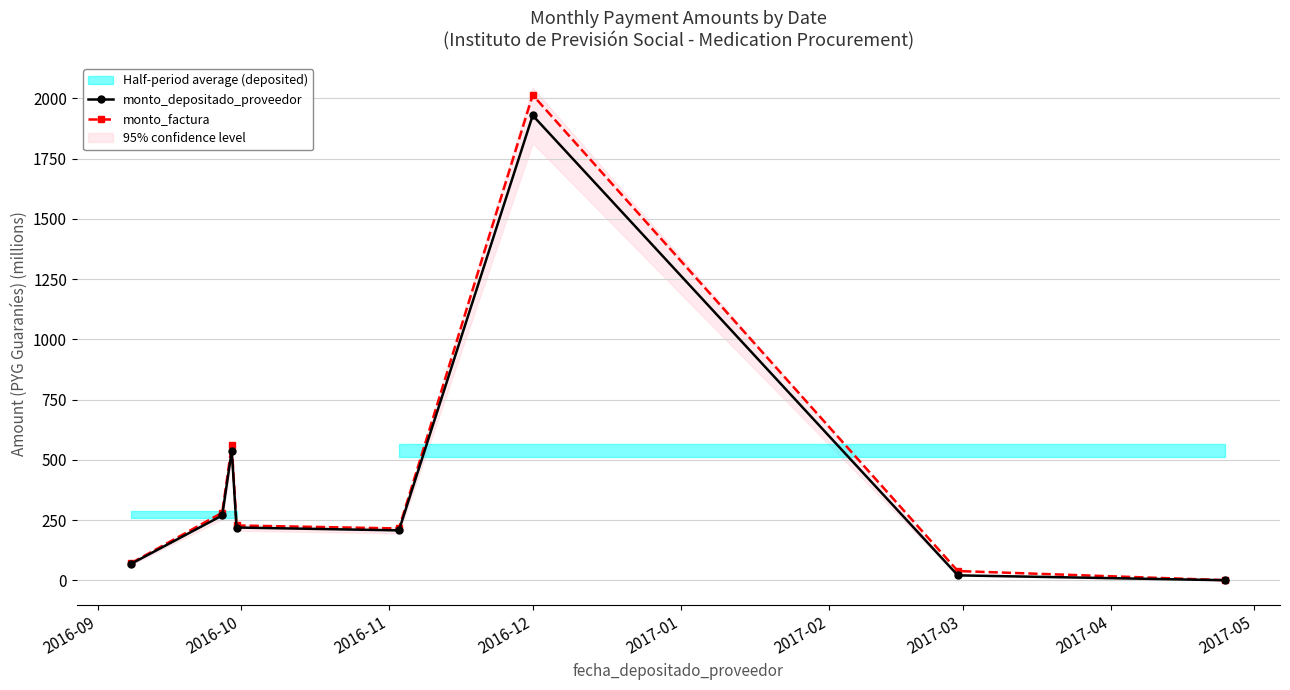

What is the maximum value for monto_depositado_proveedor?

1929.7